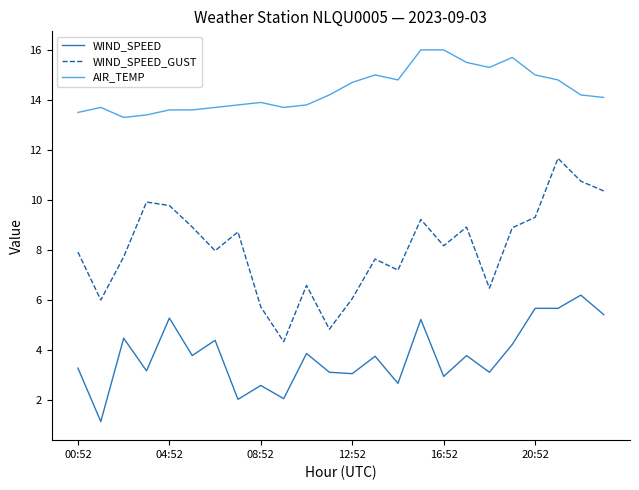

Which series has the widest spread of values?

WIND_SPEED_GUST